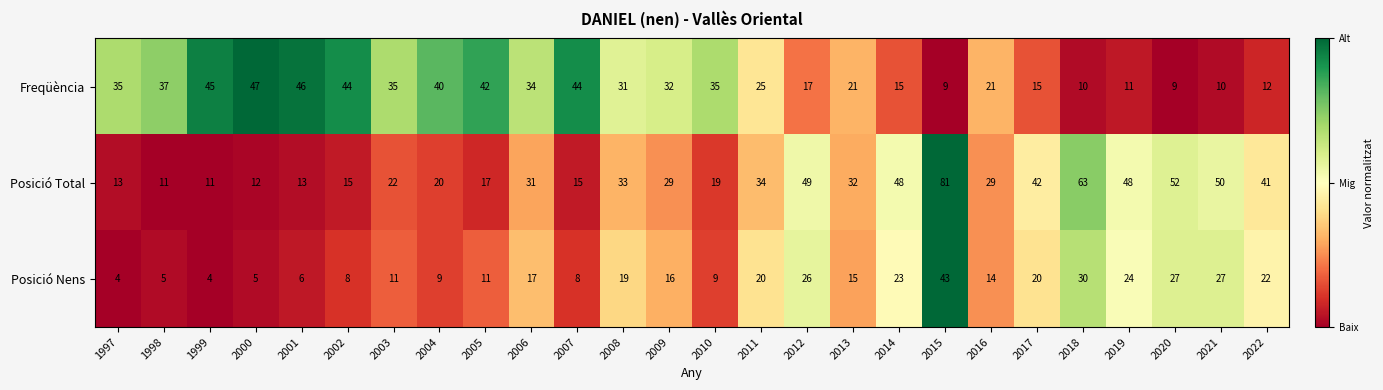

At which category is the sum across all series the highest?

2015